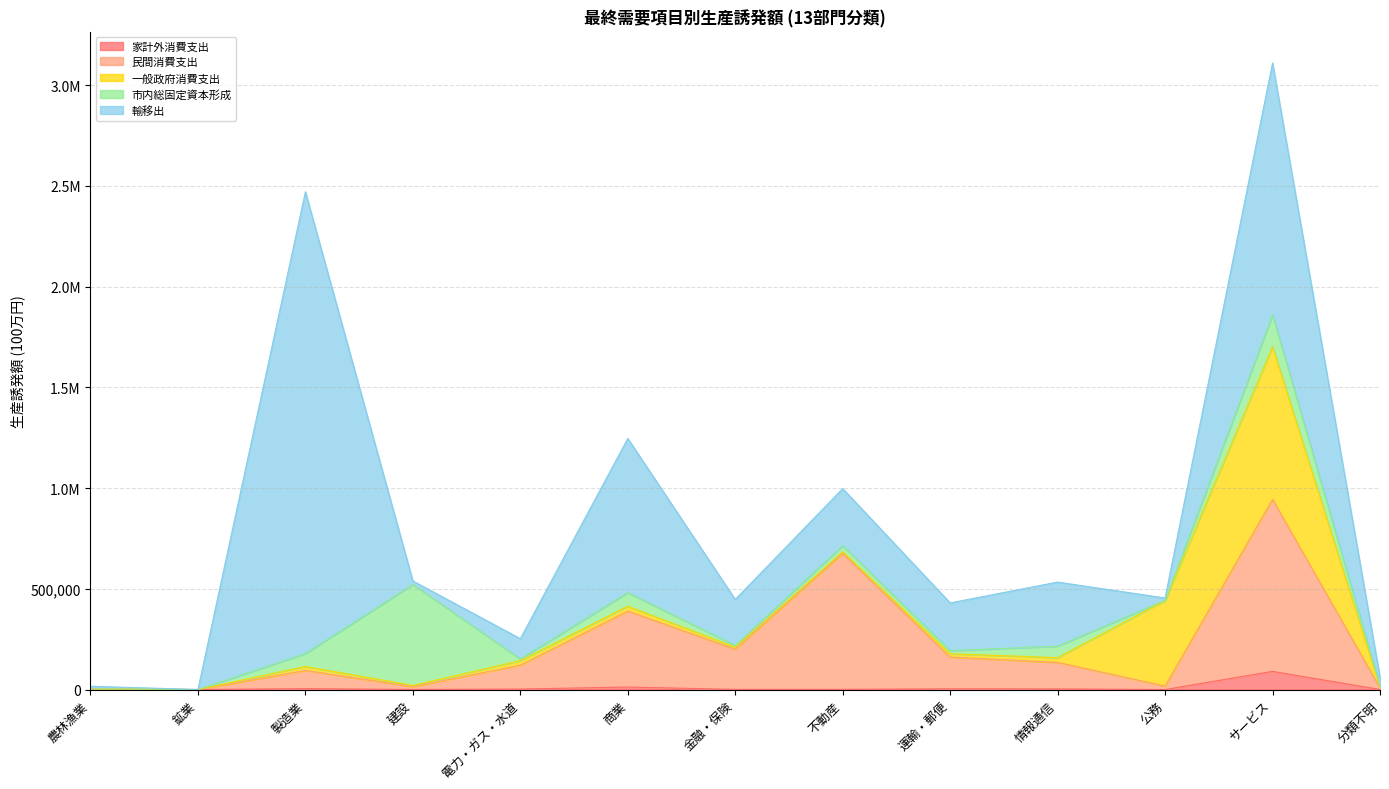

What is the smallest value displayed?

1.1